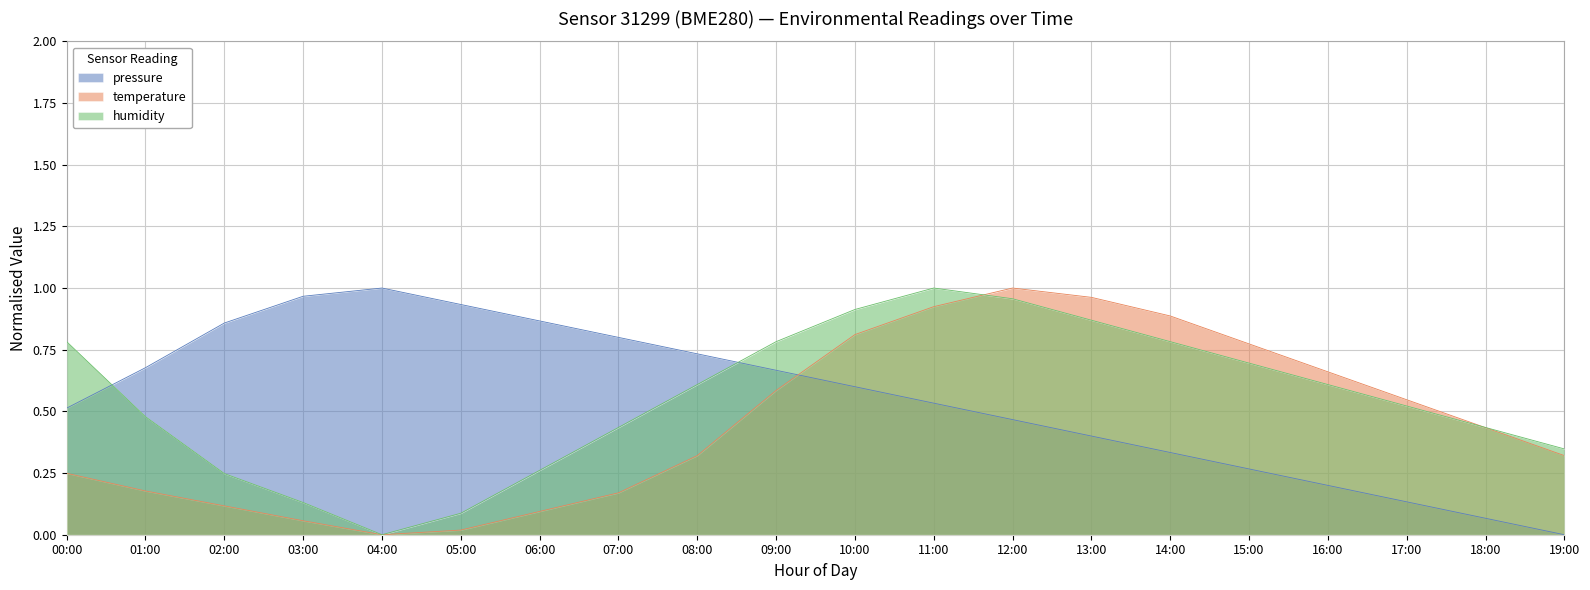

How many distinct data groups are displayed?

3